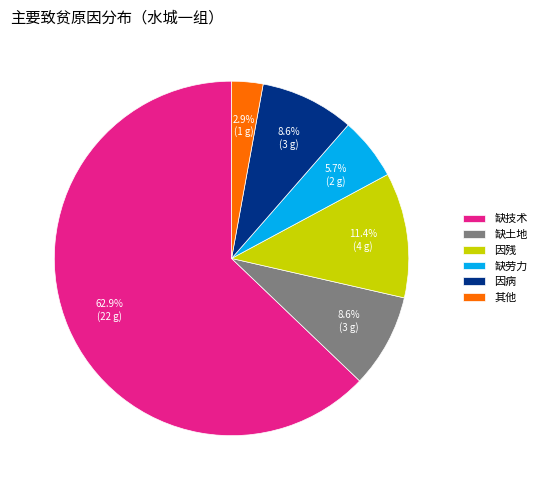

Is the sum of 因残 and 缺土地 greater than half?

No